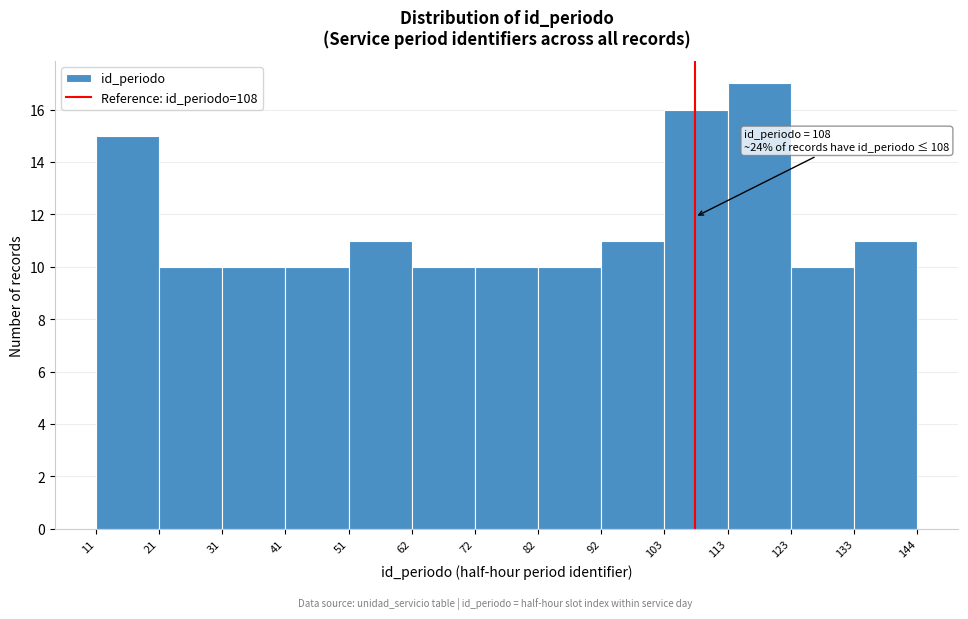

Over which range of the x-axis is the bar tallest?

113 to 123